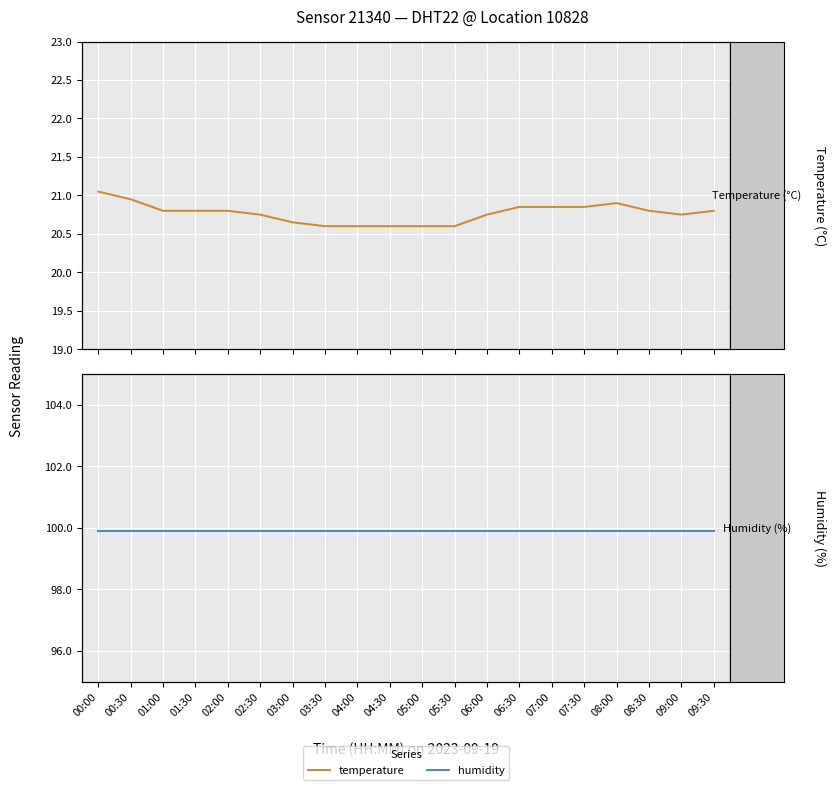

True or false: temperature and humidity intersect in this chart.

False